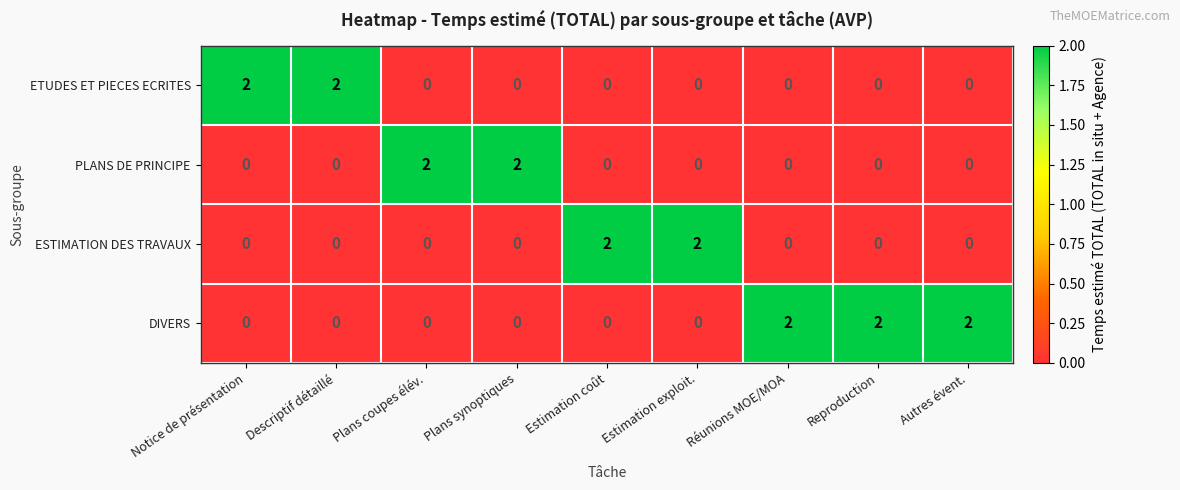

True or false: ESTIMATION DES TRAVAUX has a value of 0 at Réunions MOE/MOA.

True